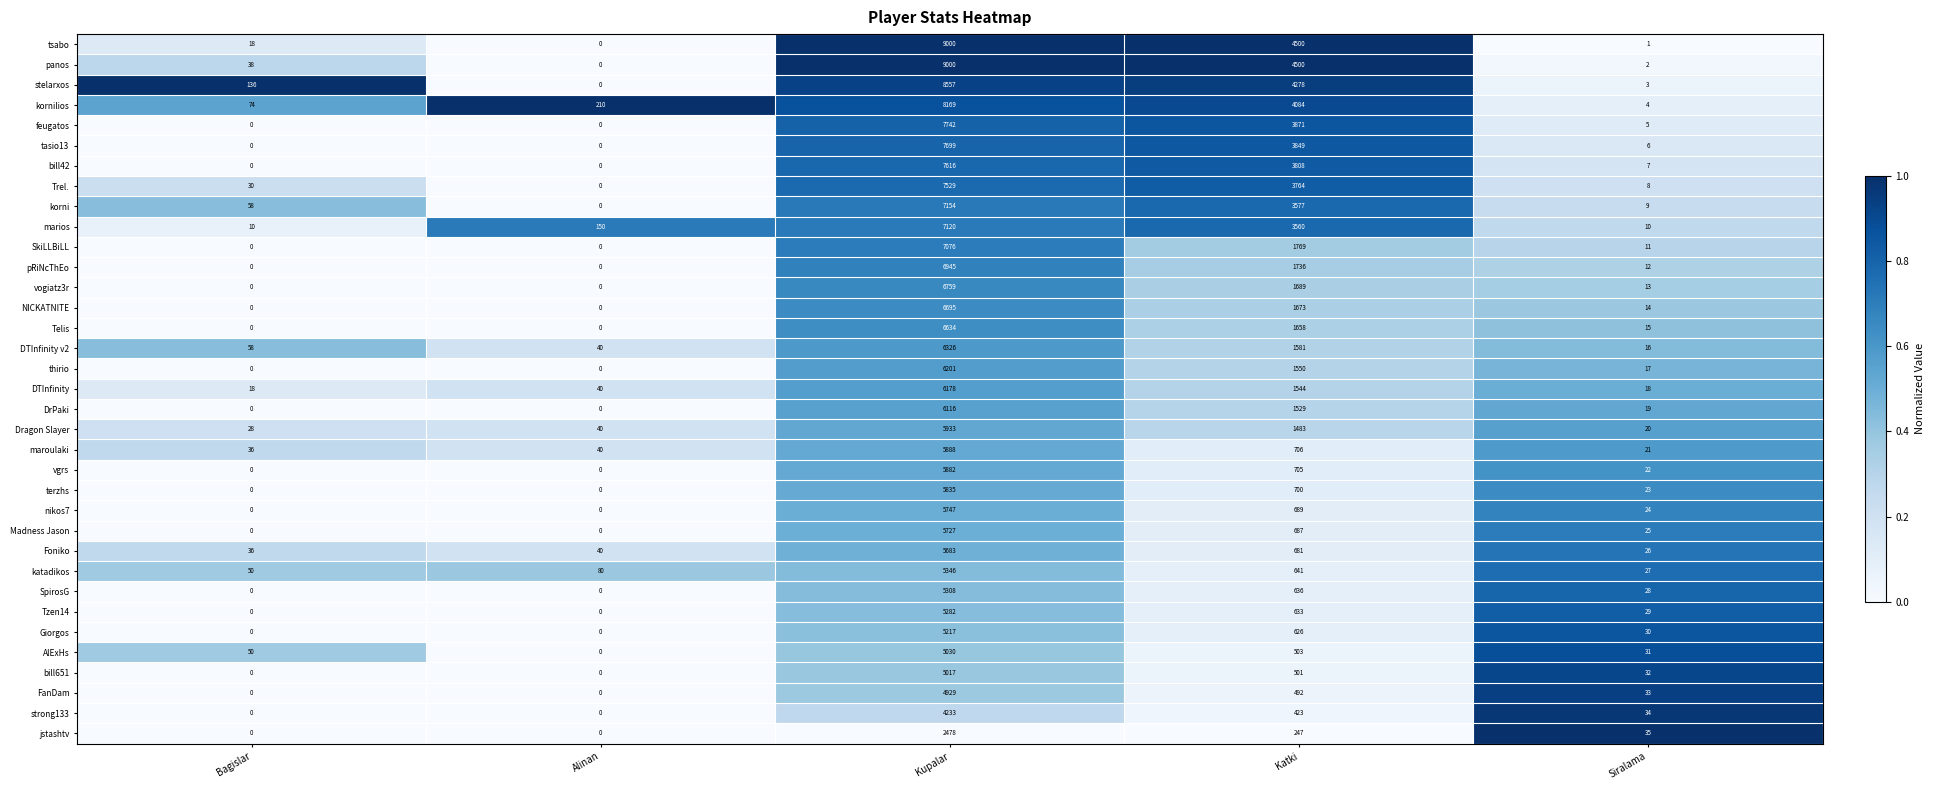

What is the spread (max minus min) of values at Katki?

4253